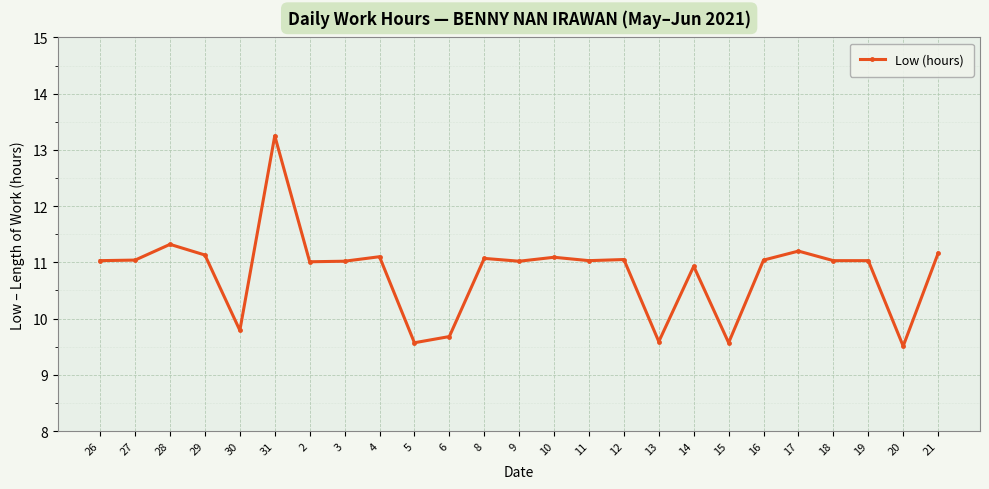

What is the ratio of the value at 16 to the value at 31?

0.8